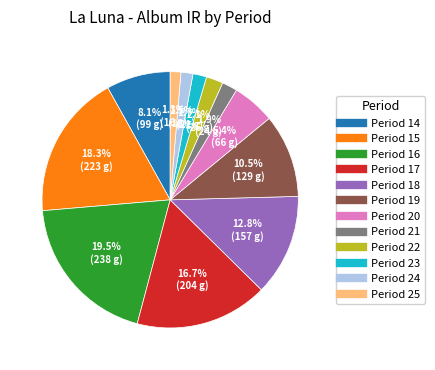

Does any single category account for the majority?

No